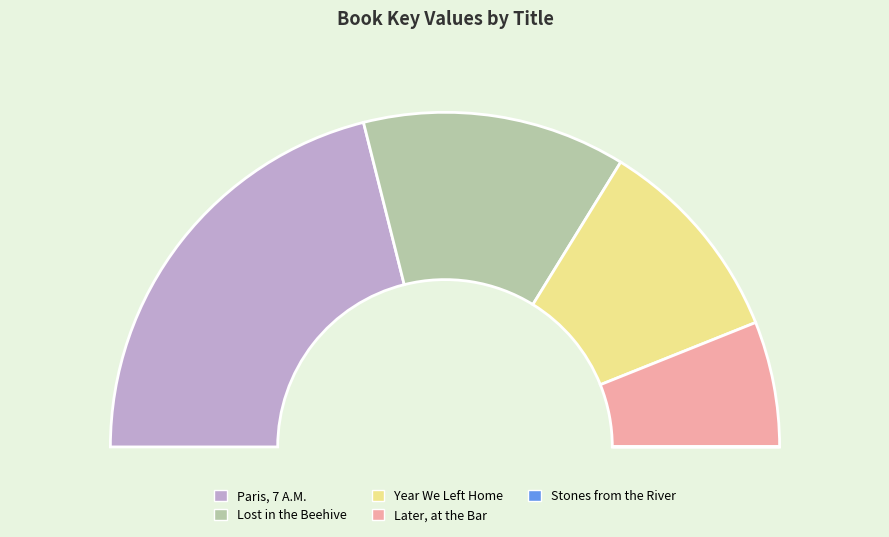

Is there any slice that represents more than half of the pie?

No